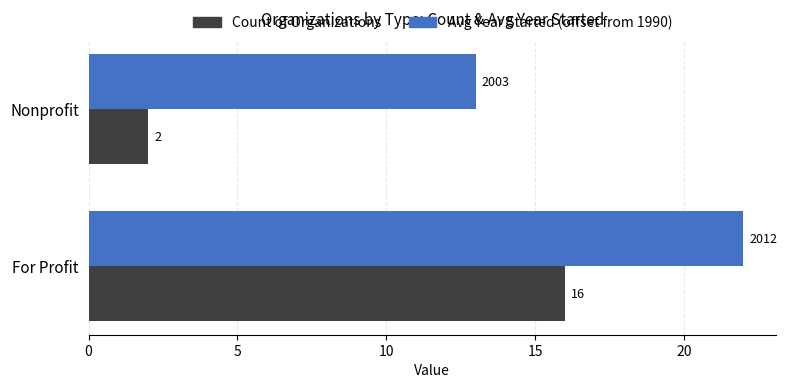

At how many categories does at least one series exceed 10?

2